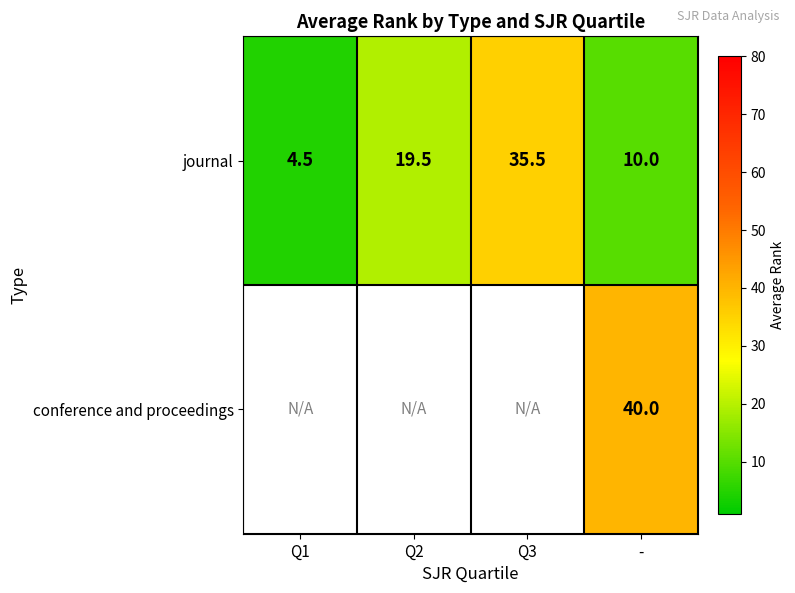

How many distinct data groups are displayed?

2